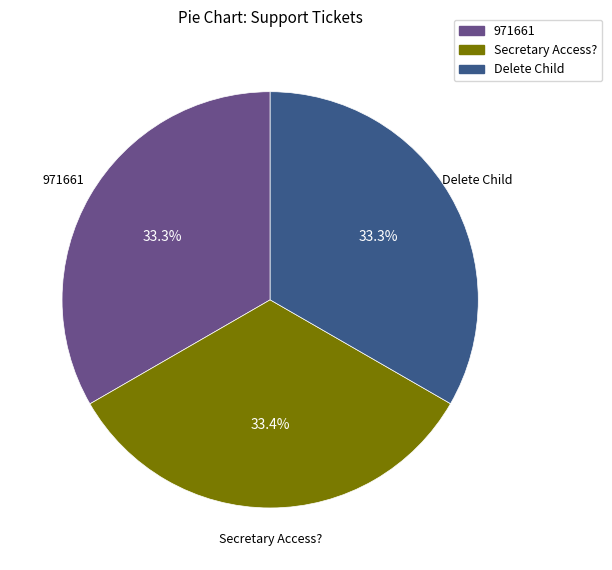

What percentage do Delete Child and Secretary Access? together represent?

66.7%